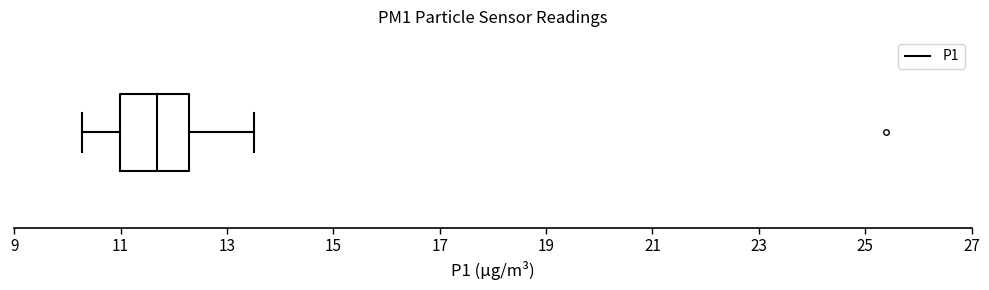

Transcribe this box plot: give where the median line is, the range the box spans, and where the two whiskers end, as read against the x-axis. The values are not printed on the chart, so give them approximately, as read against the axis.

median 11.6, box 11.0 to 12.2, whiskers 10.2 to 13.6